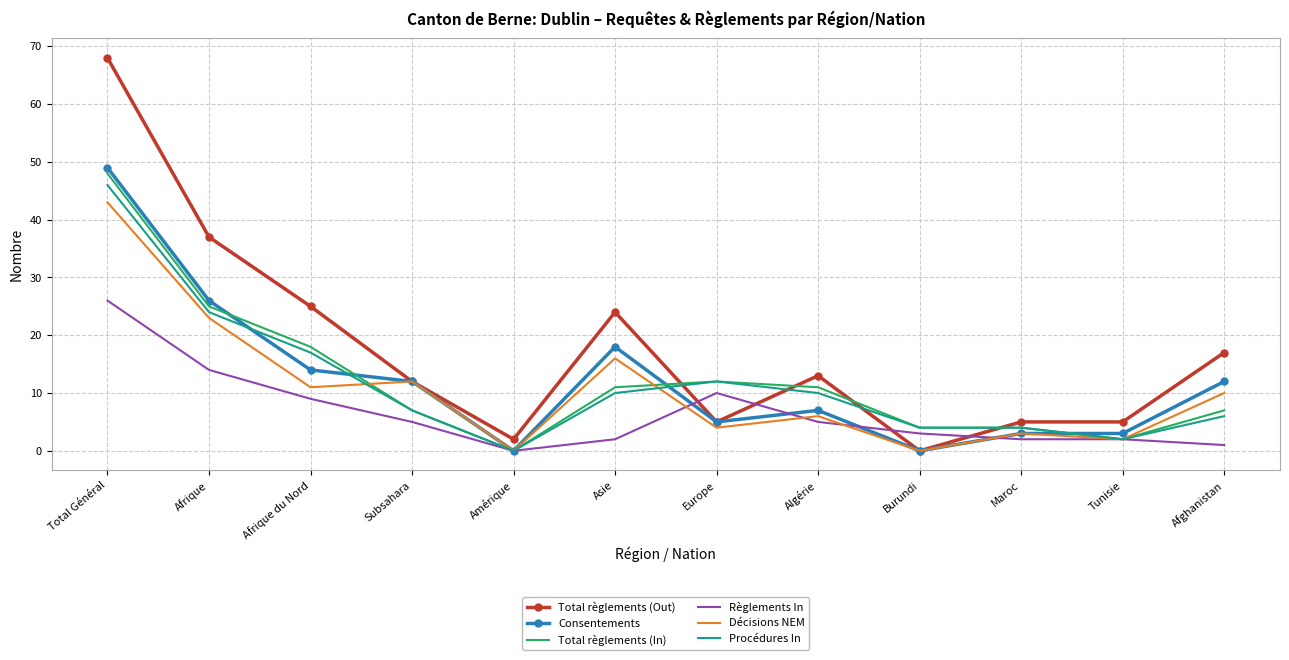

At which label is Total règlements (Out) closest to 34?

Afrique